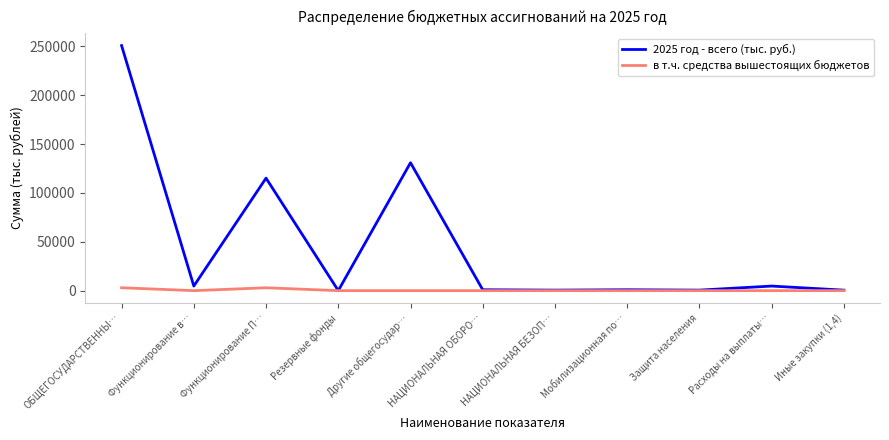

What is the greatest value displayed?

250888.5